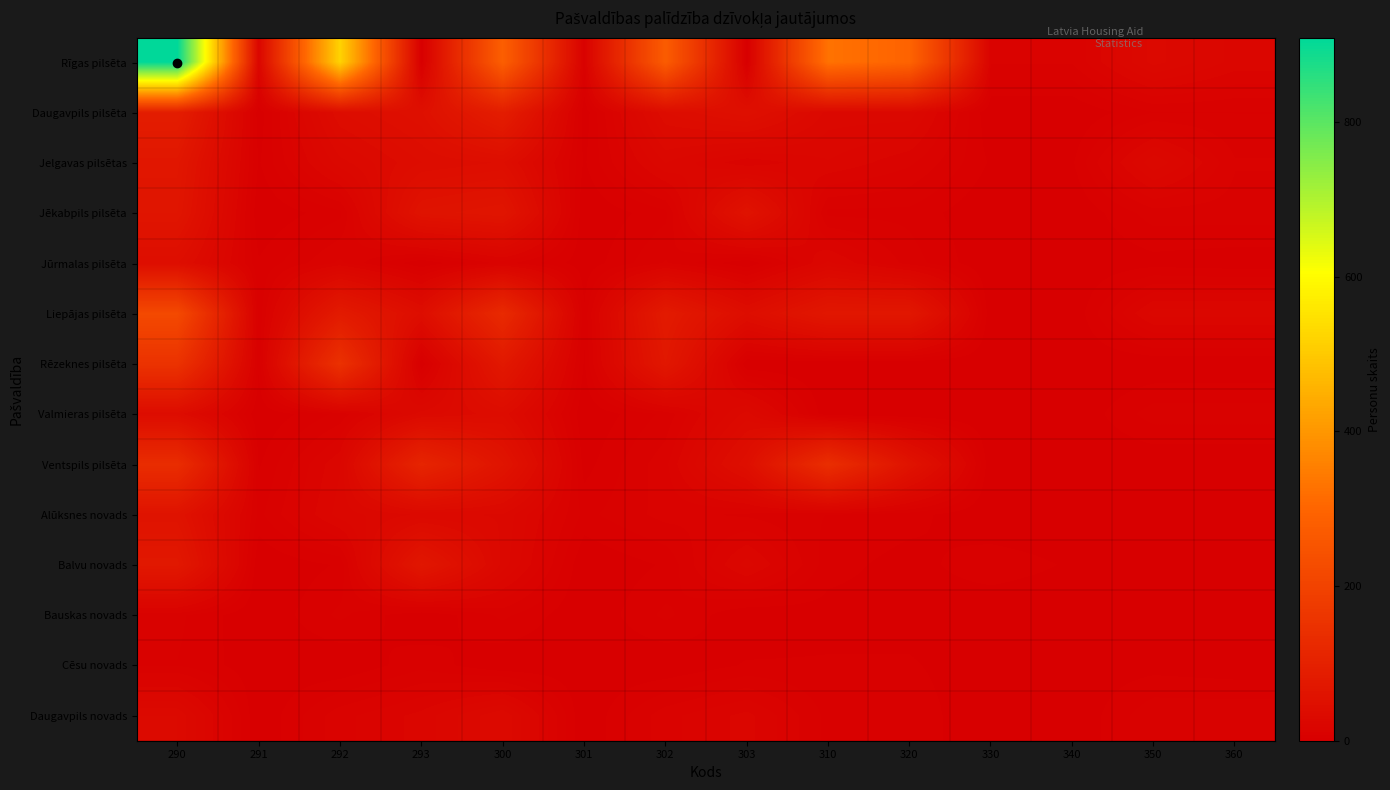

Reading right to left, extract all data points from this chart.

Rīgas pilsēta: 360=20	350=30	340=11	330=11	320=296	310=329	303=0	302=274	301=8	300=282	293=0	292=519	291=20	290=909
Daugavpils pilsēta: 360=7	350=7	340=0	330=0	320=27	310=27	303=49	302=39	301=1	300=89	293=49	292=39	291=1	290=89
Jelgavas pilsētas: 360=11	350=28	340=3	330=3	320=15	310=21	303=15	302=25	301=3	300=43	293=39	292=27	291=3	290=69
Jēkabpils pilsēta: 360=9	350=9	340=0	330=0	320=6	310=6	303=58	302=6	301=0	300=64	293=58	292=6	291=0	290=64
Jūrmalas pilsēta: 360=1	350=2	340=0	330=0	320=9	310=22	303=0	302=11	301=1	300=12	293=0	292=15	291=4	290=43
Liepājas pilsēta: 360=23	350=23	340=0	330=0	320=70	310=70	303=42	302=80	301=4	300=126	293=42	292=80	291=4	290=219
Rēzeknes pilsēta: 360=0	350=0	340=0	330=0	320=0	310=0	303=0	302=71	301=3	300=74	293=0	292=147	291=4	290=151
Valmieras pilsēta: 360=9	350=9	340=0	330=0	320=0	310=0	303=30	302=8	301=0	300=38	293=30	292=8	291=0	290=38
Ventspils pilsēta: 360=0	350=0	340=0	330=0	320=59	310=138	303=46	302=13	301=2	300=61	293=110	292=21	291=3	290=134
Alūksnes novads: 360=0	350=0	340=0	330=0	320=5	310=7	303=10	302=12	301=6	300=28	293=29	292=23	291=6	290=58
Balvu novads: 360=0	350=0	340=3	330=6	320=2	310=5	303=23	302=4	301=0	300=27	293=69	292=4	291=0	290=73
Bauskas novads: 360=1	350=1	340=0	330=0	320=2	310=2	303=0	302=8	301=0	300=8	293=0	292=8	291=0	290=8
Cēsu novads: 360=1	350=2	340=1	330=1	320=4	310=4	303=4	302=0	301=1	300=0	293=6	292=0	291=1	290=7
Daugavpils novads: 360=10	350=10	340=0	330=0	320=6	310=6	303=19	302=13	301=0	300=32	293=19	292=13	291=0	290=32